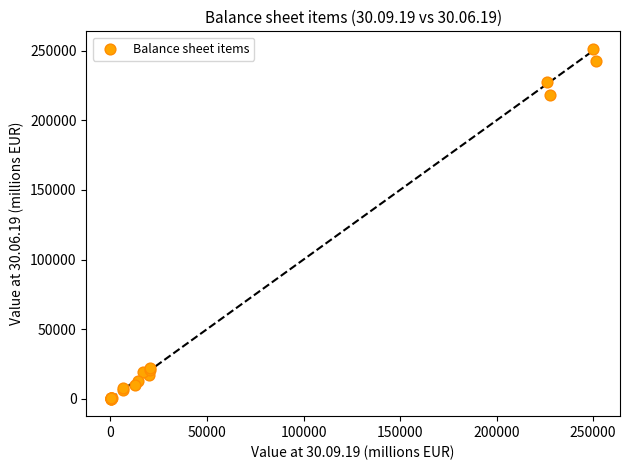

What Y value in the scatter plot is closest to 125720?

217967